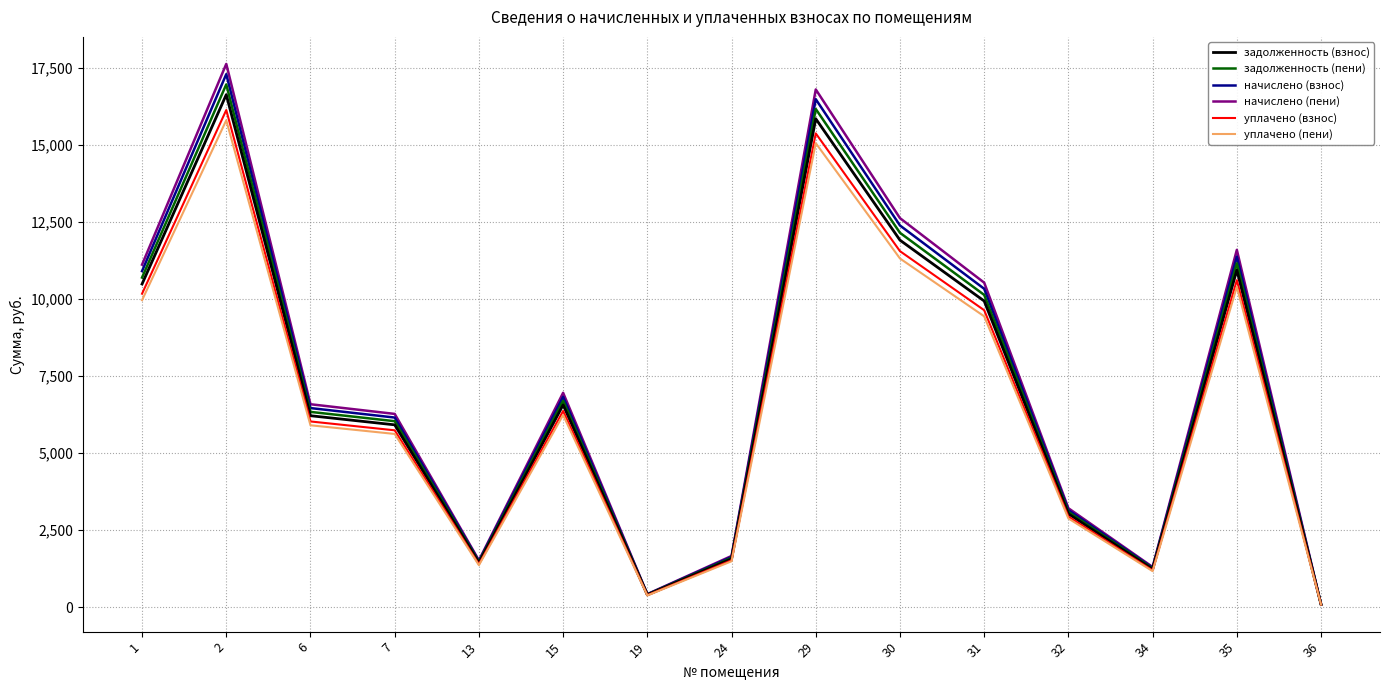

Reading right to left, list all the values displayed in this chart.

задолженность (взнос): 36=83.0	35=10938.9	34=1225.7	32=3025.5	31=9934.1	30=11910.1	29=15851.8	24=1564.0	19=395.3	15=6561.4	13=1430.2	7=5914.5	6=6210.6	2=16633.4	1=10486.2
задолженность (пени): 36=84.6	35=11157.7	34=1250.2	32=3086.0	31=10132.8	30=12148.3	29=16168.8	24=1595.3	19=403.2	15=6692.6	13=1458.8	7=6032.8	6=6334.8	2=16966.1	1=10695.9
начислено (взнос): 36=86.3	35=11376.4	34=1274.7	32=3146.5	31=10331.5	30=12386.5	29=16485.9	24=1626.6	19=411.1	15=6823.8	13=1487.4	7=6151.1	6=6459.0	2=17298.8	1=10905.6
начислено (пени): 36=88.0	35=11595.2	34=1299.2	32=3207.0	31=10530.1	30=12624.7	29=16802.9	24=1657.9	19=419.0	15=6955.1	13=1516.0	7=6269.4	6=6583.3	2=17631.4	1=11115.4
уплачено (взнос): 36=80.5	35=10610.7	34=1188.9	32=2934.7	31=9636.1	30=11552.8	29=15376.3	24=1517.1	19=383.5	15=6364.5	13=1387.3	7=5737.1	6=6024.3	2=16134.4	1=10171.6
уплачено (пени): 36=78.8	35=10391.9	34=1164.4	32=2874.2	31=9437.4	30=11314.6	29=15059.2	24=1485.8	19=375.5	15=6233.3	13=1358.7	7=5618.8	6=5900.1	2=15801.8	1=9961.9